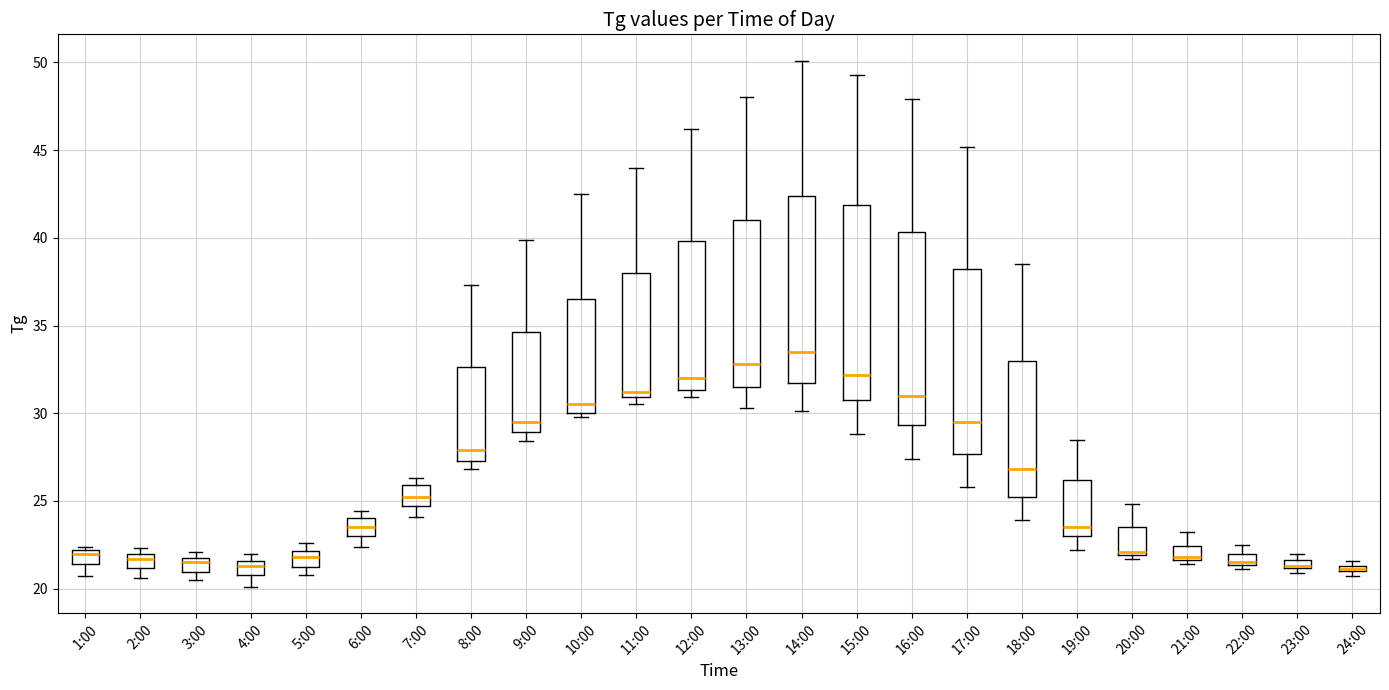

Where is the lower edge of the box for 22:00 on the y-axis? The values are not printed on the chart, so give them approximately, as read against the axis.

21.5